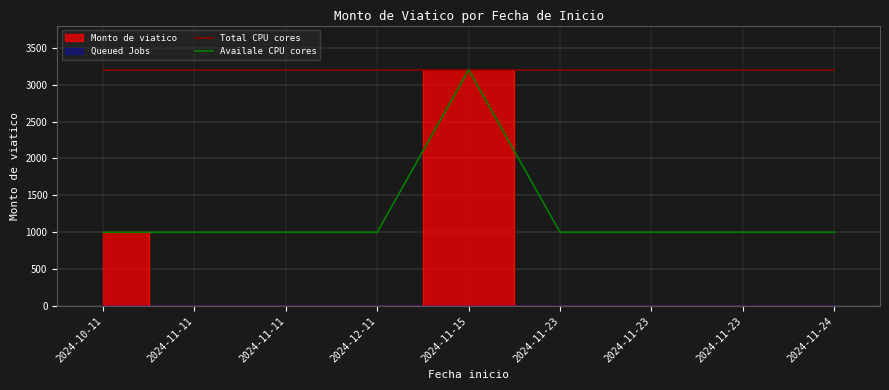

True or false: Availale CPU cores and Total CPU cores intersect in this chart.

False